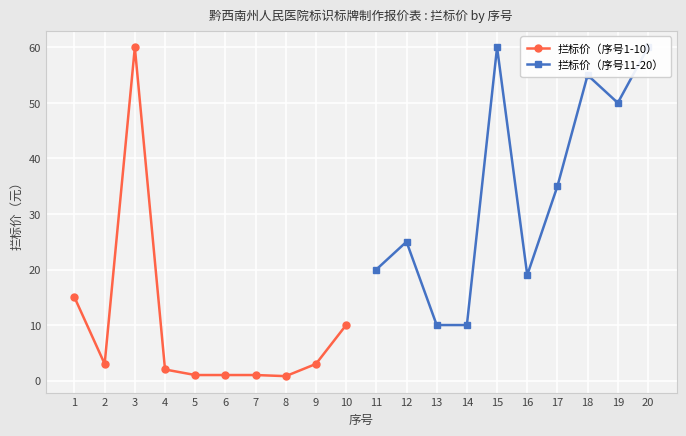

Does the chart display data point markers on the line(s)?

Yes